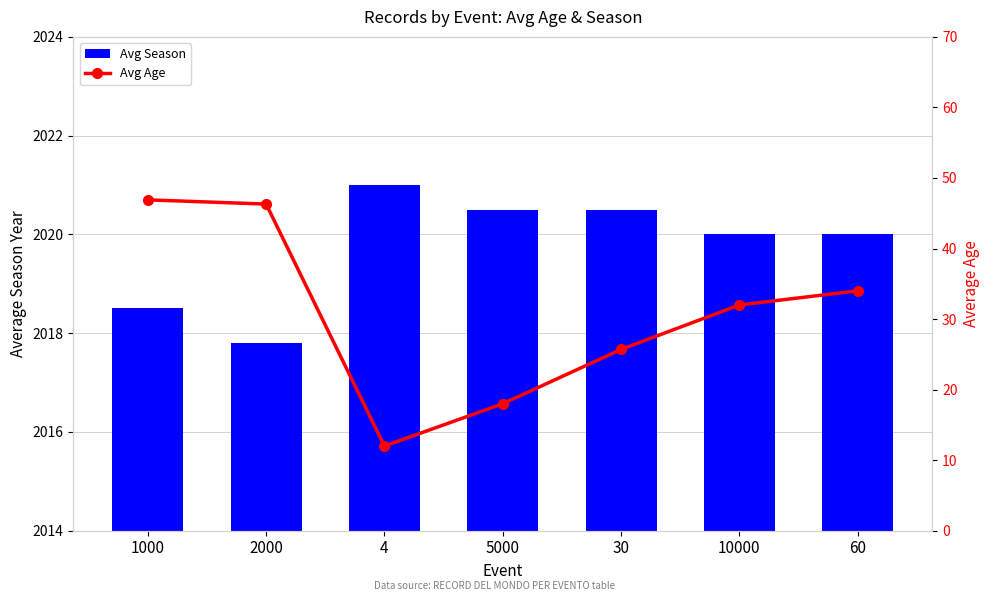

Where does the Avg Age series first go above 32?

1000